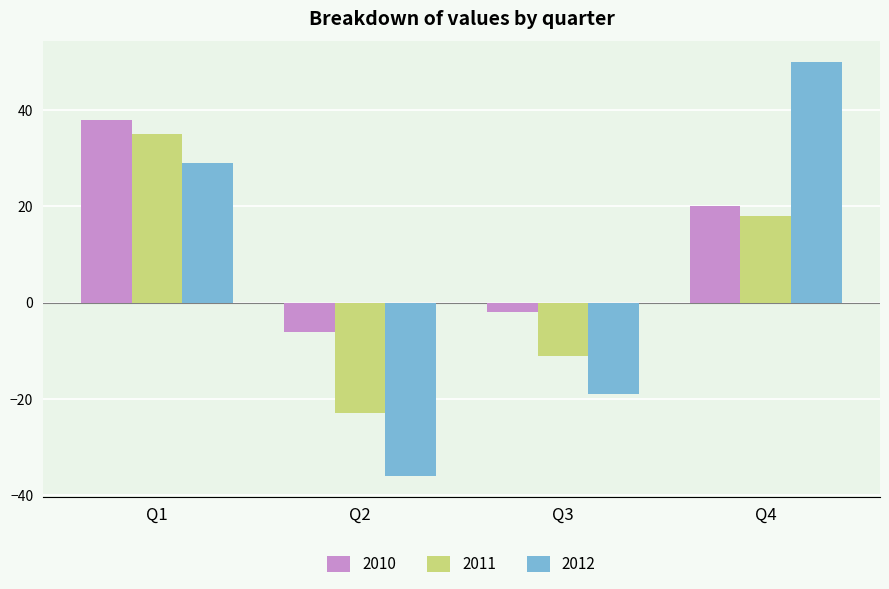

What is the highest value of the 2012 series?

50